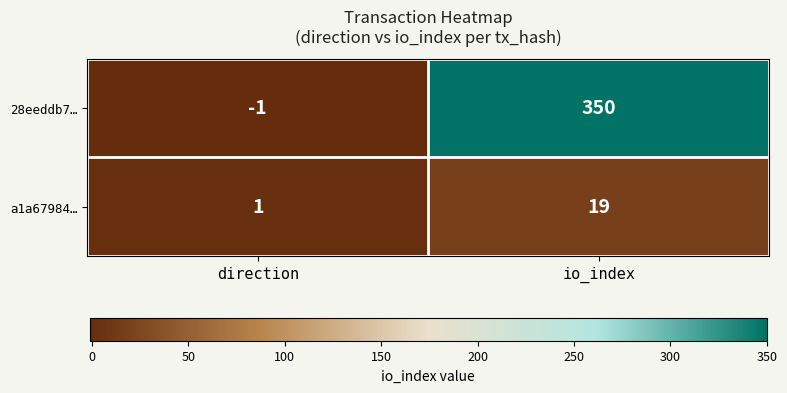

What is the average value of the a1a67984… series?

10